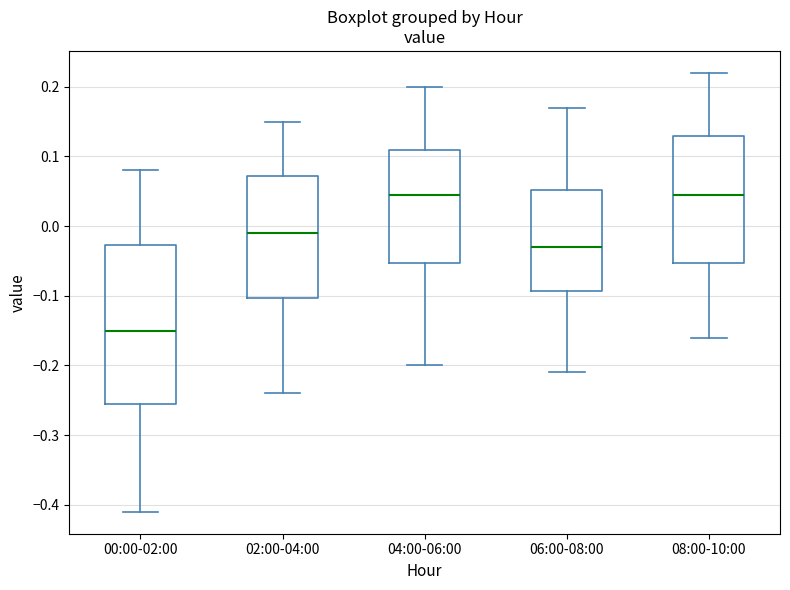

Reading left to right, read every box against the y-axis: the position of its median line, the range the box covers, and the ends of its whiskers. The values are not printed on the chart, so give them approximately, as read against the axis.

00:00-02:00: median -0.15, box -0.25 to -0.03, whiskers -0.41 to 0.08
02:00-04:00: median -0.01, box -0.10 to 0.07, whiskers -0.24 to 0.15
04:00-06:00: median 0.05, box -0.05 to 0.11, whiskers -0.20 to 0.20
06:00-08:00: median -0.03, box -0.09 to 0.05, whiskers -0.21 to 0.17
08:00-10:00: median 0.05, box -0.05 to 0.13, whiskers -0.16 to 0.22